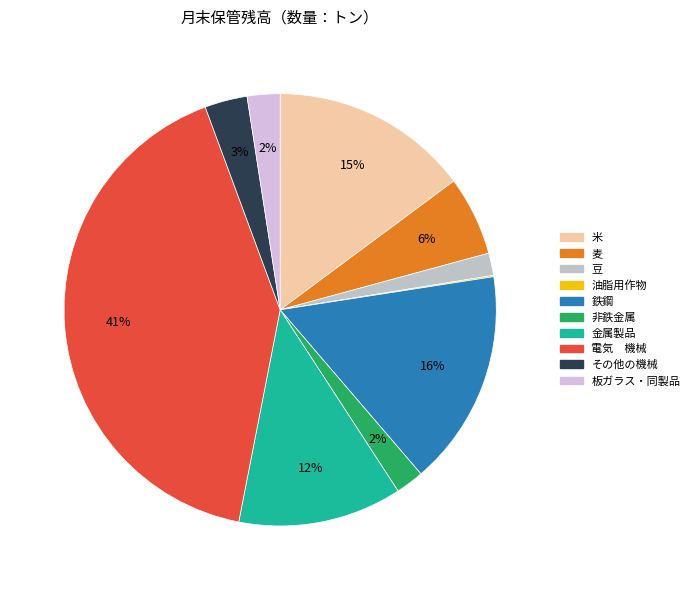

The 非鉄金属 slice represents 2% of the pie. True or false?

True